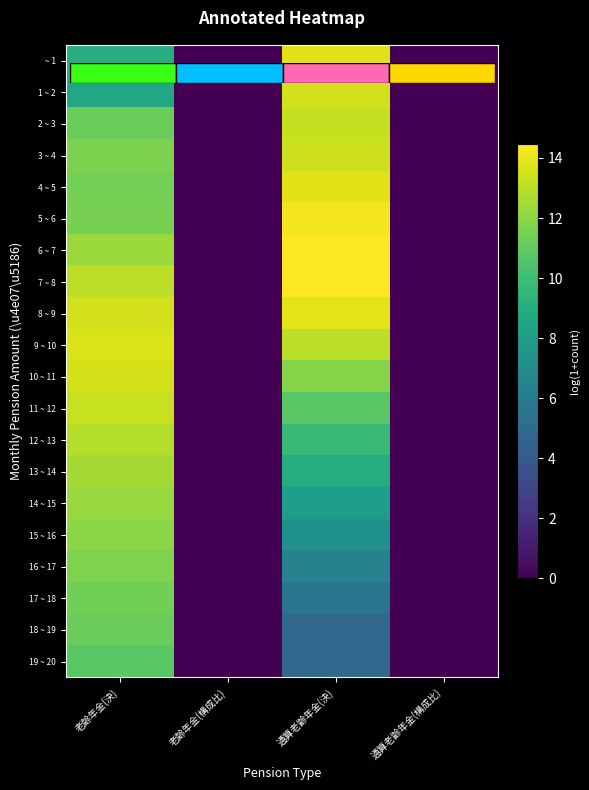

What value does the 6 ~ 7 series have at 通算老齢年金(決)?

14.5